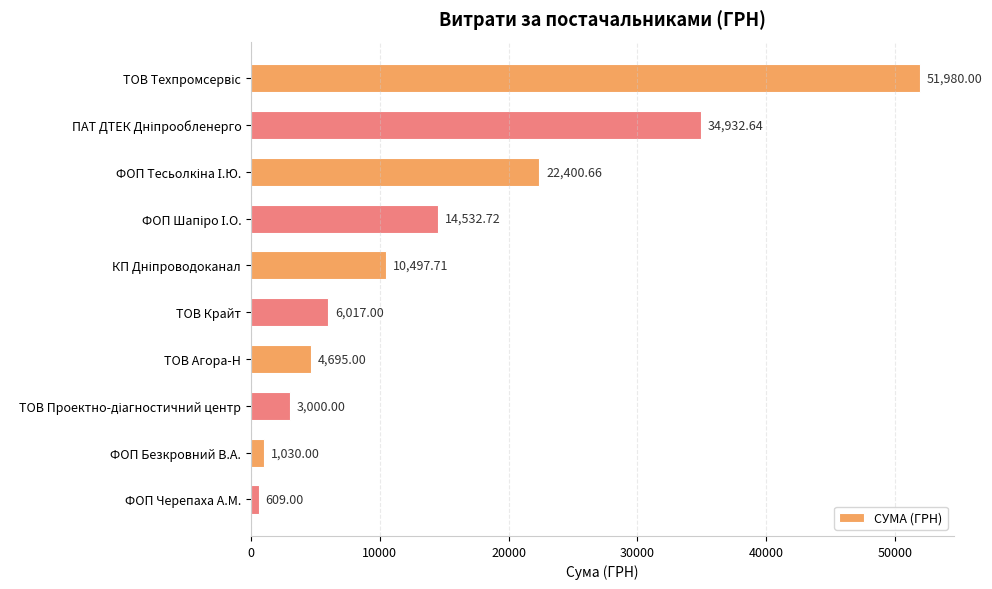

What is the difference between the second highest and minimum values?

34323.6